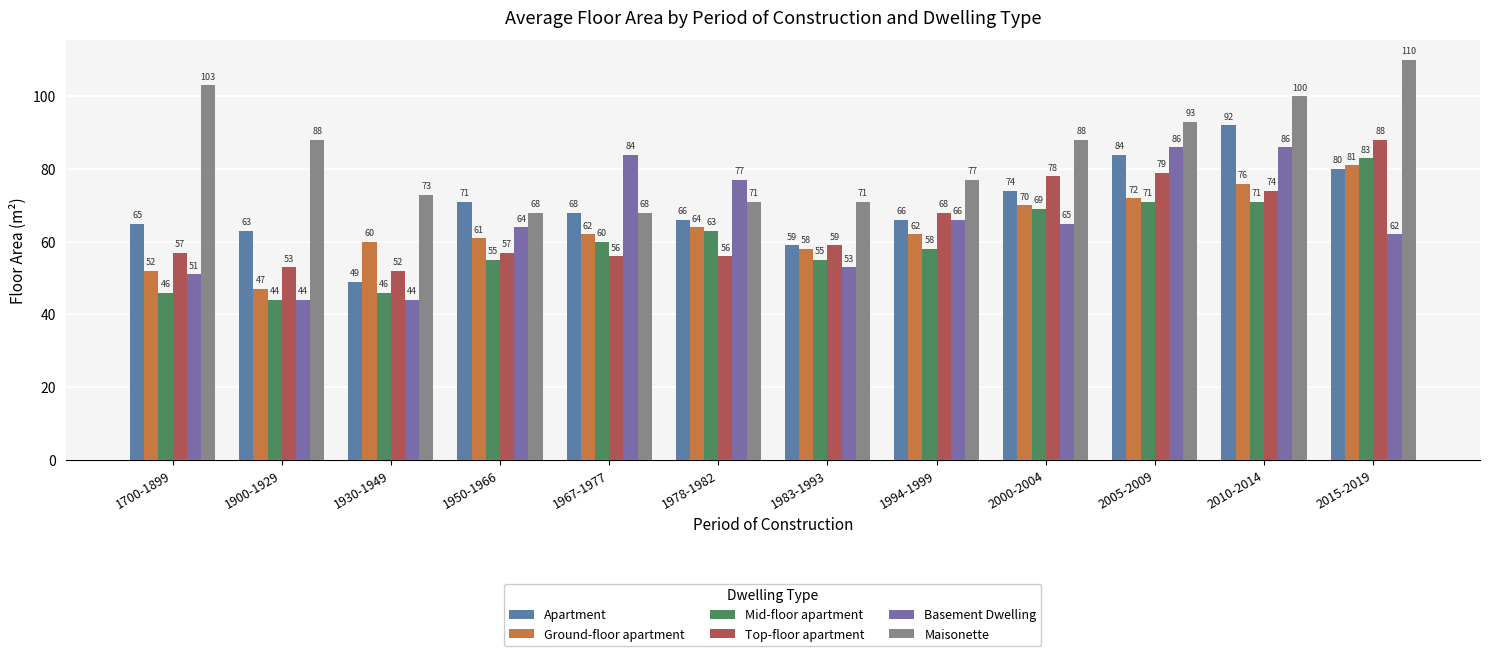

Reading left to right, extract all data points from this chart.

Apartment: 65	63	49	71	68	66	59	66	74	84	92	80
Ground-floor apartment: 52	47	60	61	62	64	58	62	70	72	76	81
Mid-floor apartment: 46	44	46	55	60	63	55	58	69	71	71	83
Top-floor apartment: 57	53	52	57	56	56	59	68	78	79	74	88
Basement Dwelling: 51	44	44	64	84	77	53	66	65	86	86	62
Maisonette: 103	88	73	68	68	71	71	77	88	93	100	110